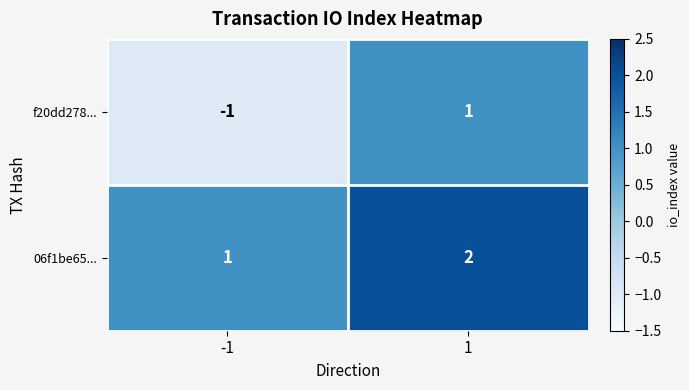

Is it true that 06f1be65... equals 2 at 1?

True